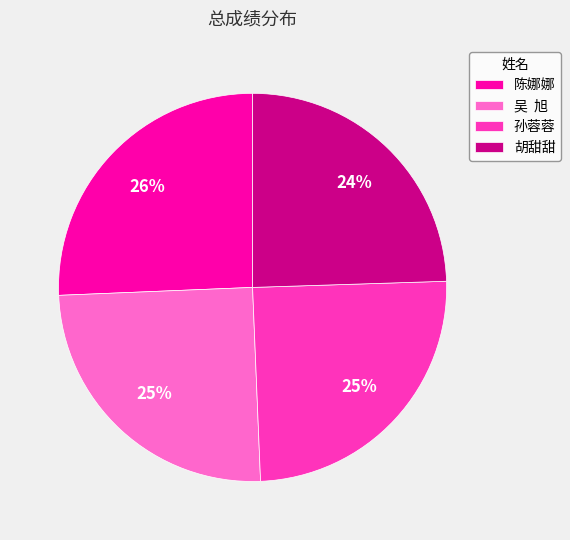

Which slice is the largest?

陈娜娜